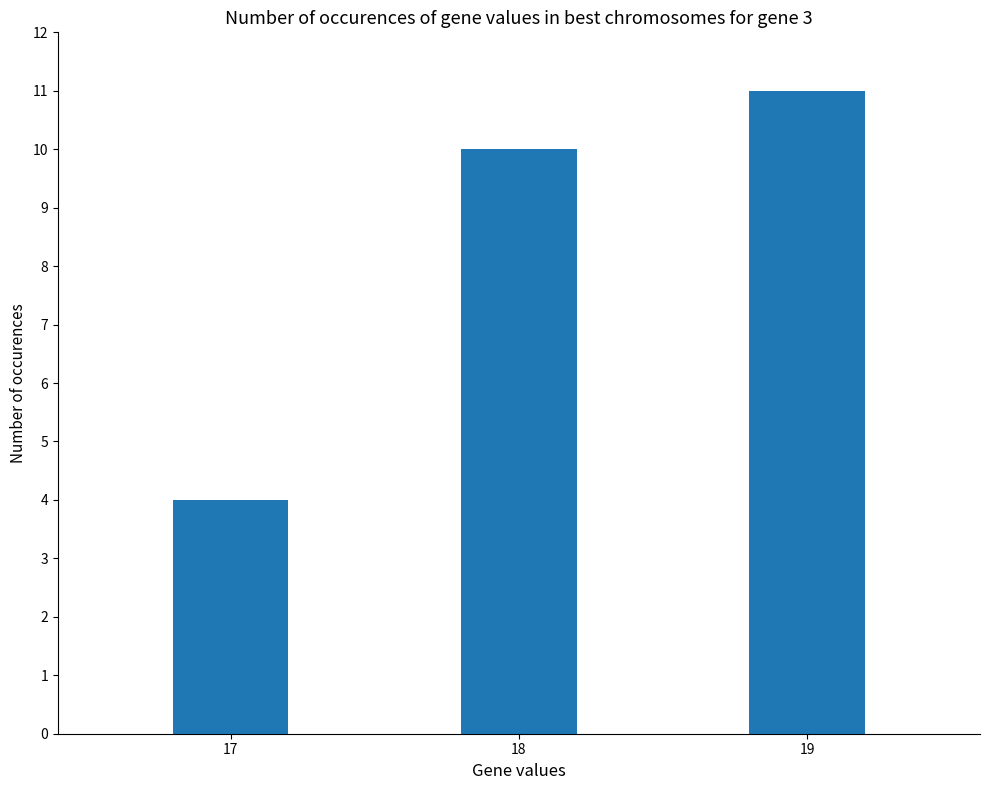

At which category does the chart reach its minimum across all series?

17